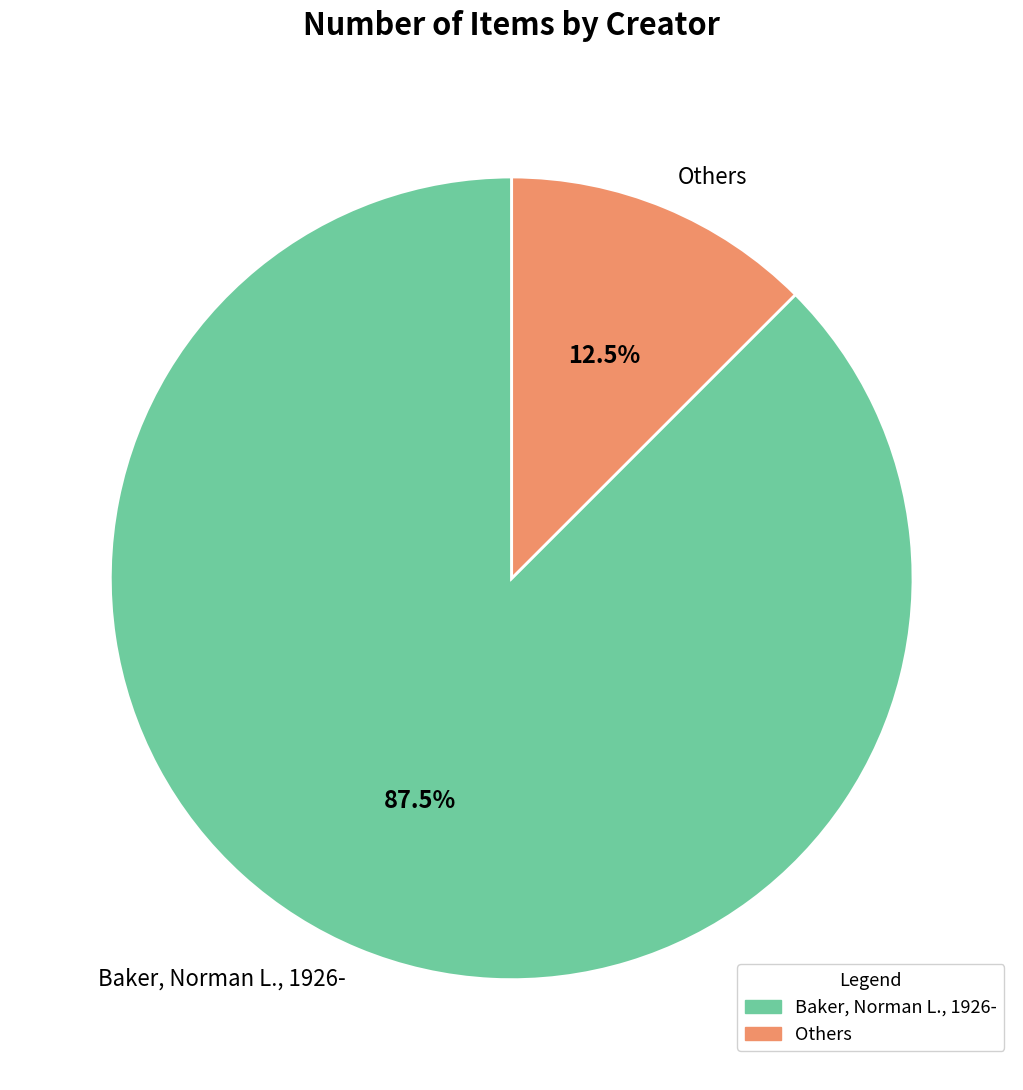

Combined, what portion of the pie is Others and Baker, Norman L., 1926-?

100.0%